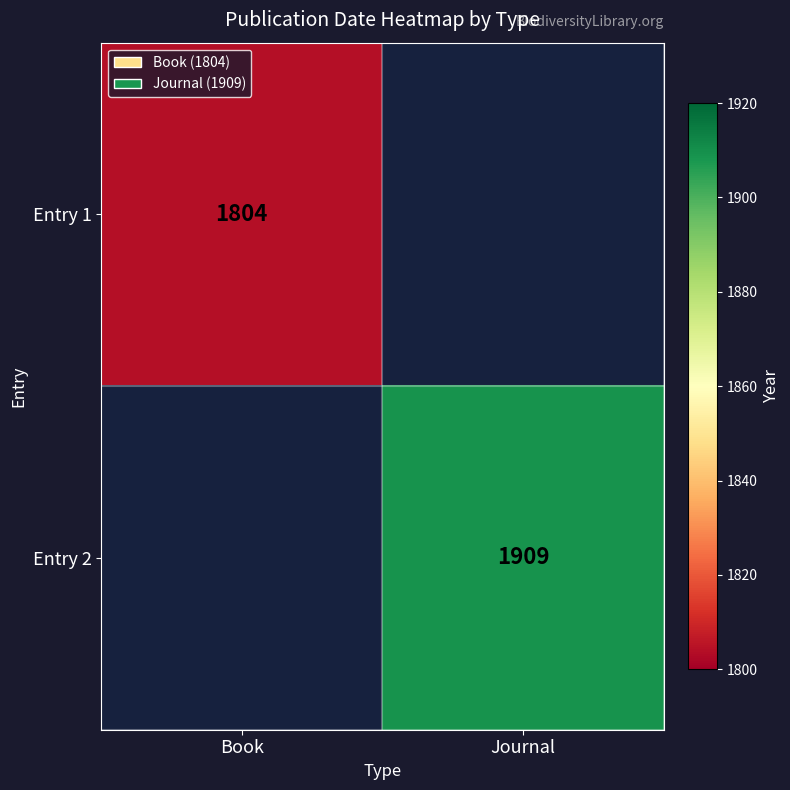

What is the smallest value displayed?

1804.0